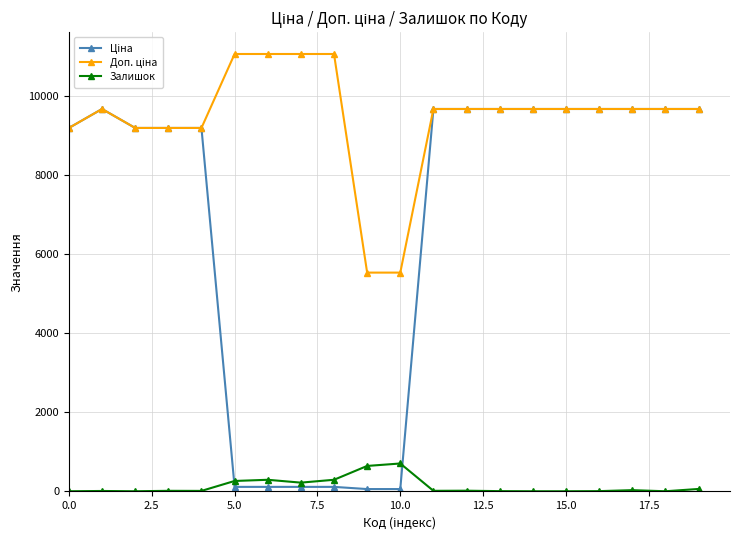

At how many categories does at least one series exceed 4105?

20